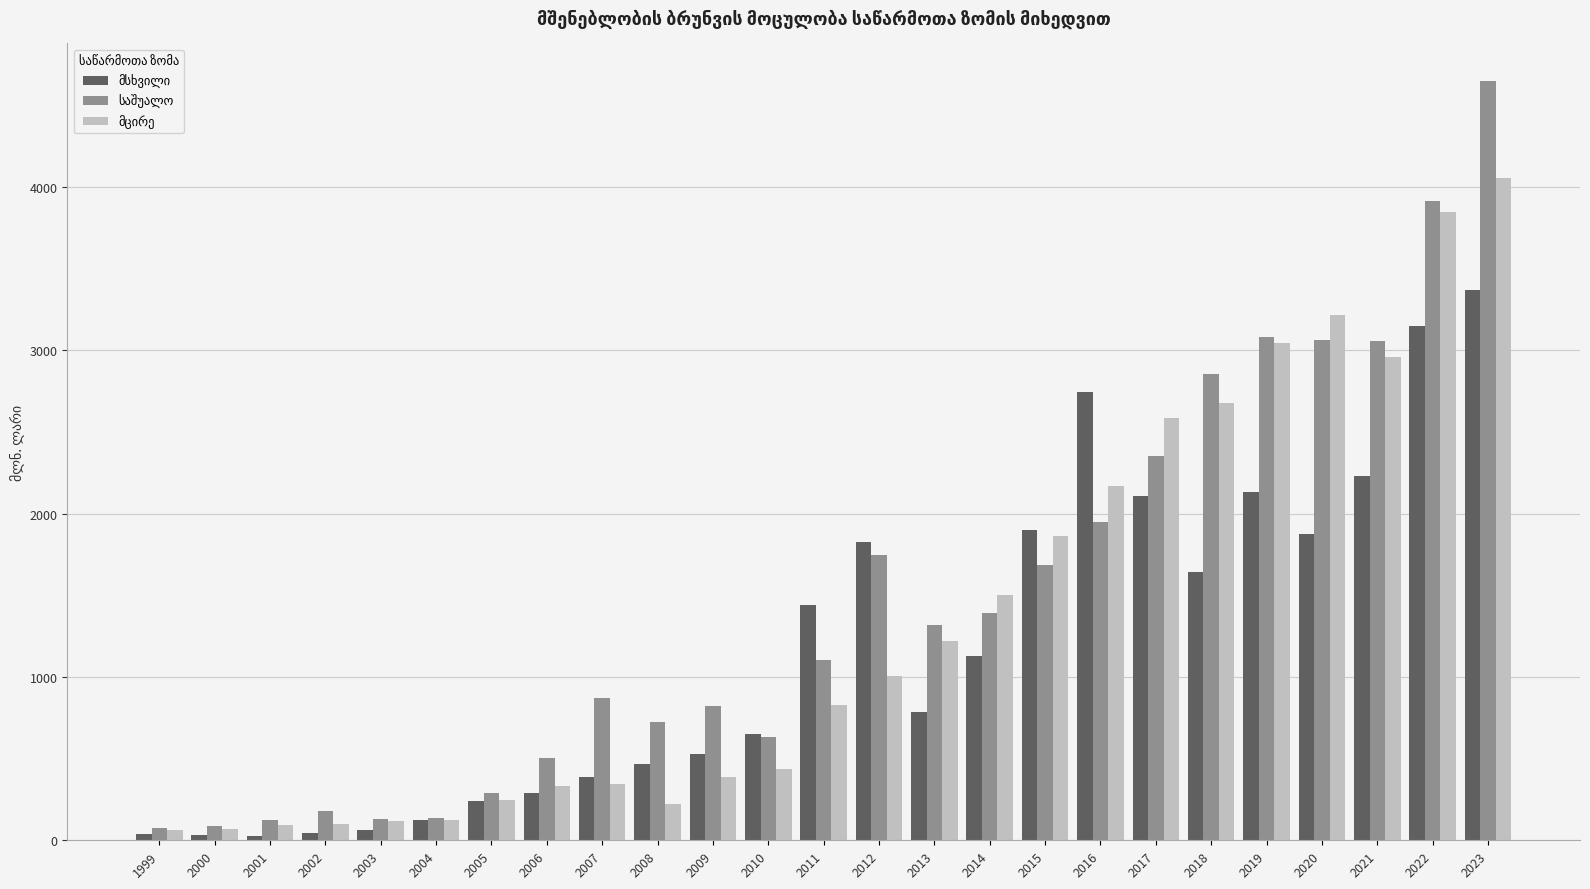

At which category is the sum across all series the highest?

2023